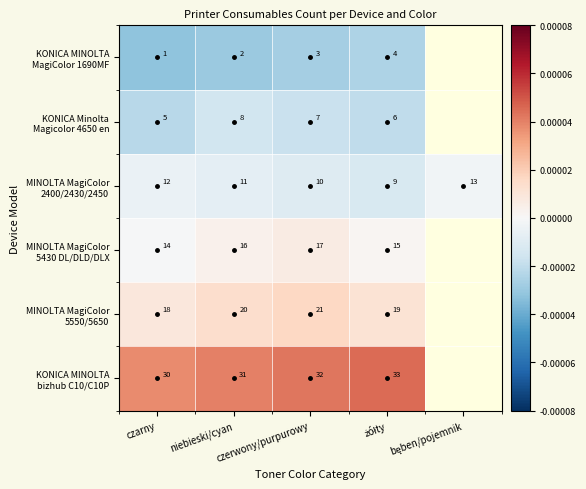

The value of MINOLTA MagiColor 2400/2430/2450 at niebieski/cyan is -0.0. True or false?

False